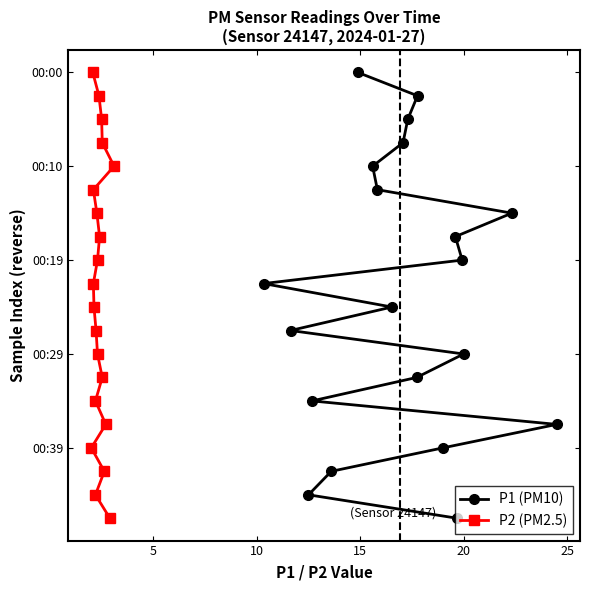

How many lines are shown in the chart?

2